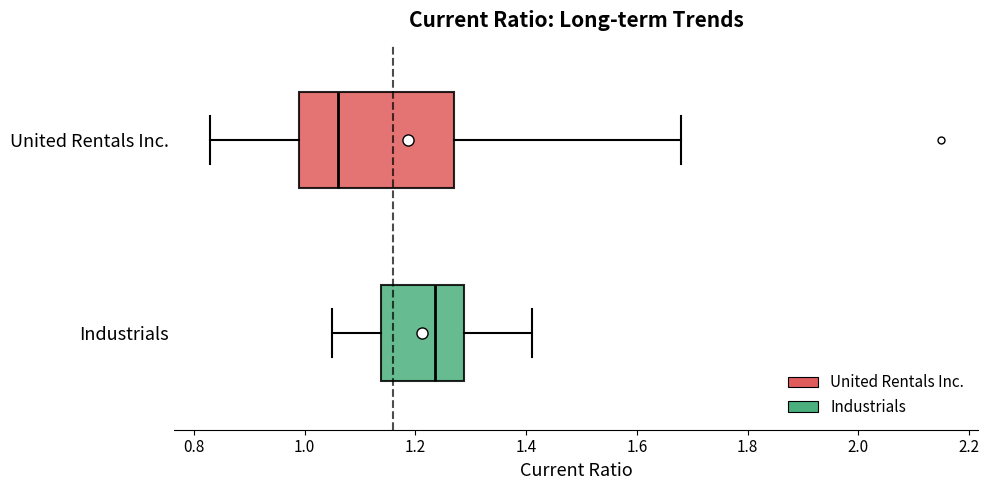

Reading bottom to top, read every box against the x-axis: the position of its median line, the range the box covers, and the ends of its whiskers. The values are not printed on the chart, so give them approximately, as read against the axis.

Industrials: median 1.24, box 1.14 to 1.28, whiskers 1.06 to 1.42
United Rentals Inc.: median 1.06, box 1.00 to 1.28, whiskers 0.84 to 1.68